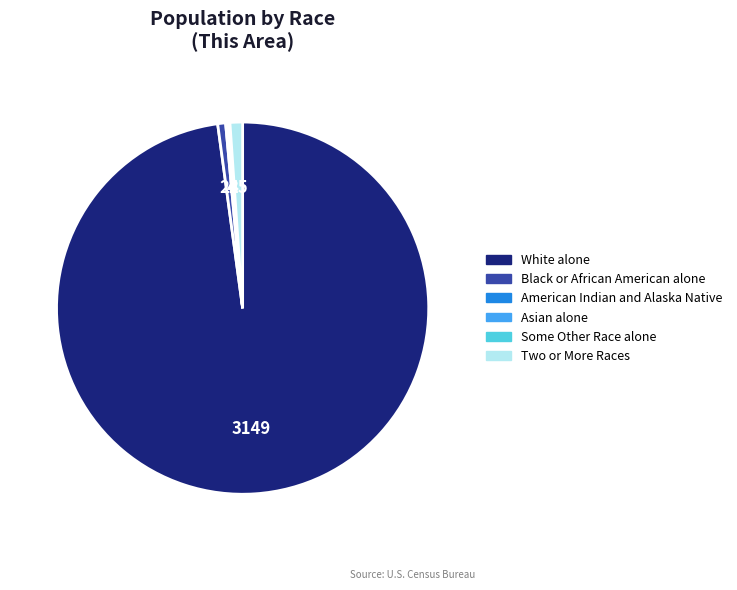

Is it true that White alone is 88% of the pie?

False